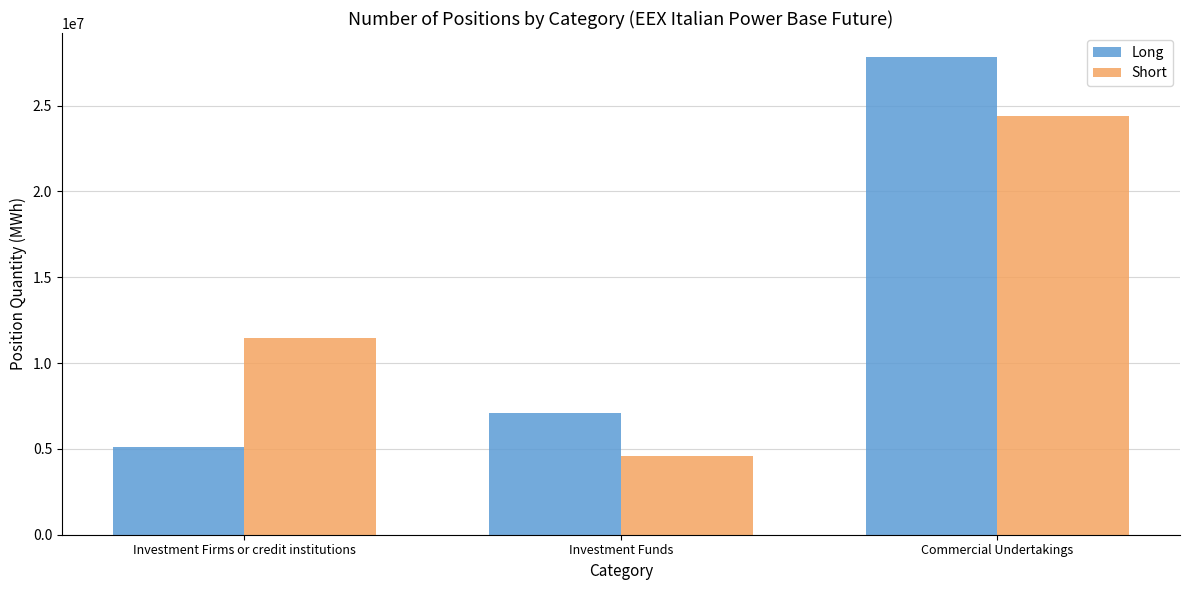

What is the minimum value for Long?

5109685